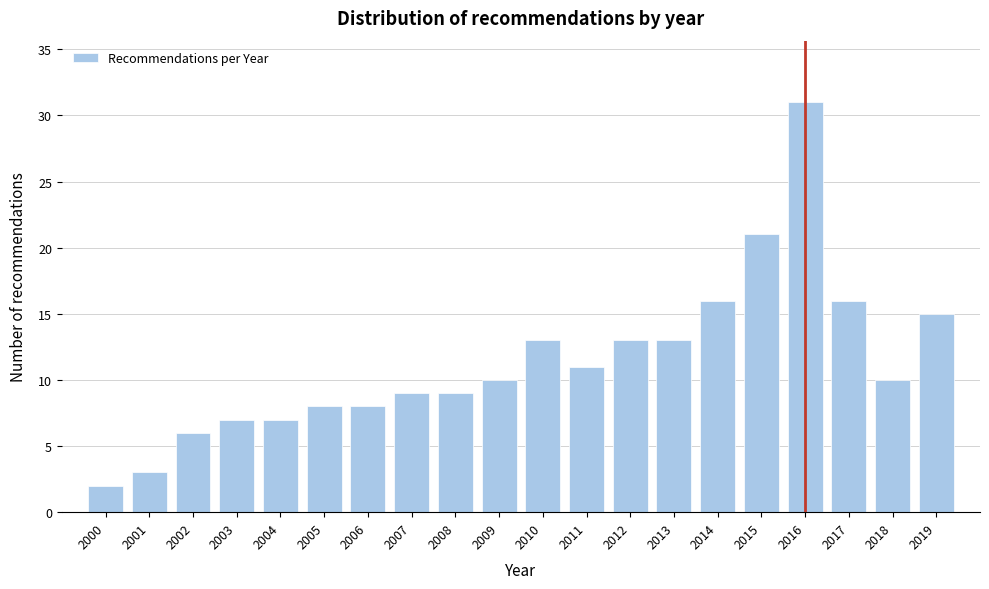

Reading left to right, list all the values displayed in this chart.

2000=2	2001=3	2002=6	2003=7	2004=7	2005=8	2006=8	2007=9	2008=9	2009=10	2010=13	2011=11	2012=13	2013=13	2014=16	2015=21	2016=31	2017=16	2018=10	2019=15